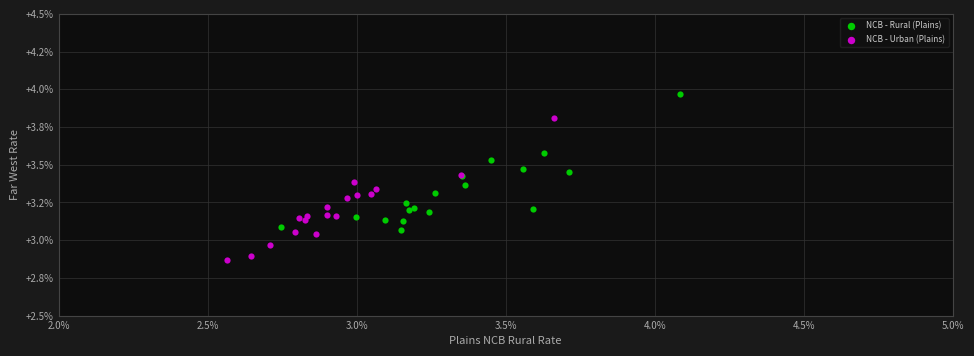

Which series has the largest Y range (max minus min)?

NCB - Urban (Plains)